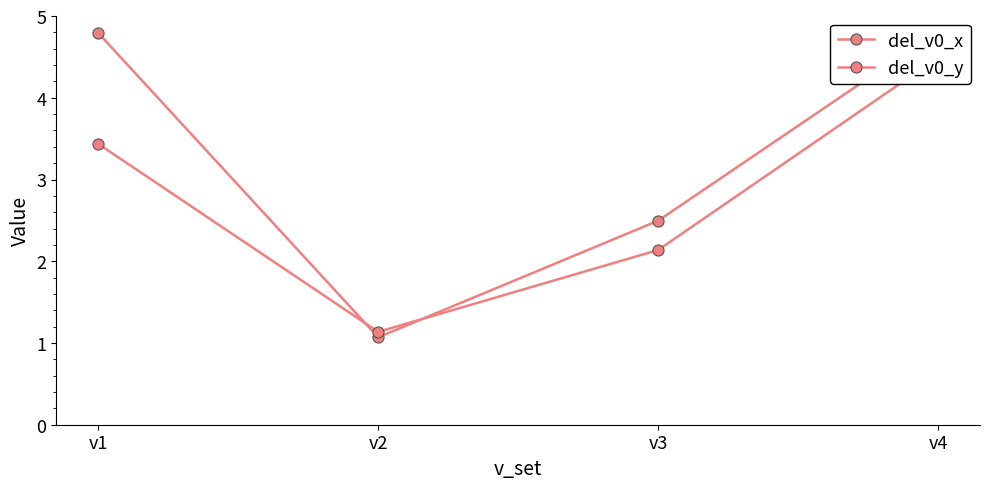

Reading left to right, transcribe all the data shown in this chart.

del_v0_x: v1=4.8	v2=1.1	v3=2.5	v4=4.8
del_v0_y: v1=3.4	v2=1.1	v3=2.1	v4=4.5